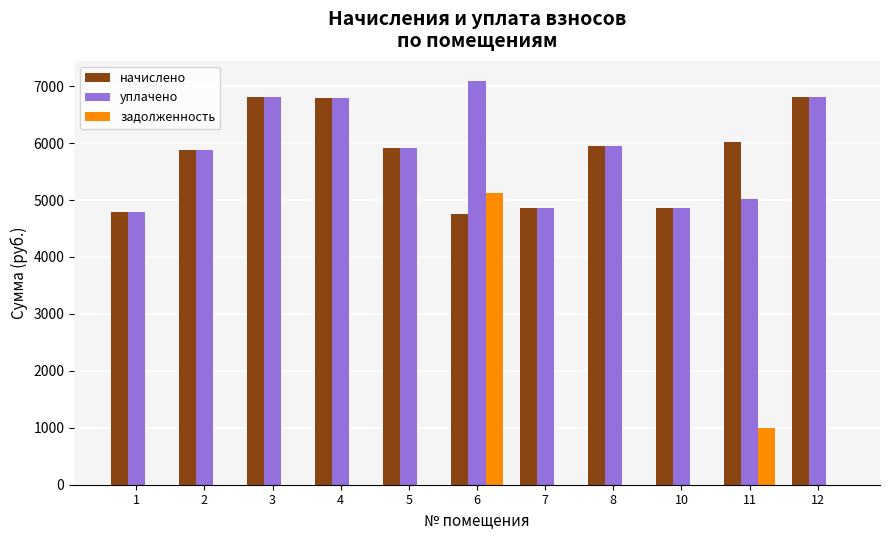

At which category does the chart reach its peak across all series?

6